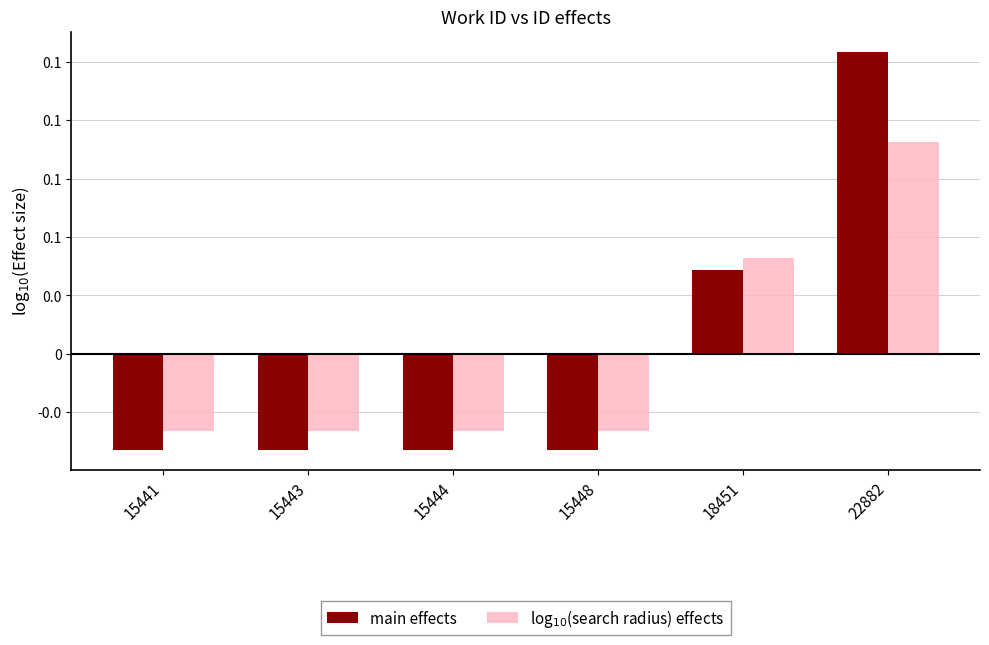

Rank the series by their average value, from highest to lowest.

log$_{10}$(search radius) effects, main effects